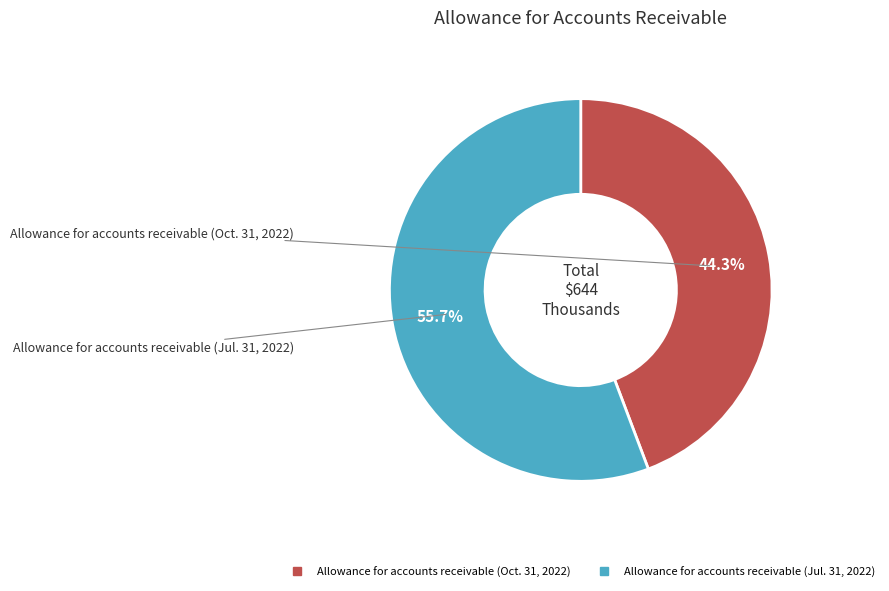

Rank the categories by value from highest to lowest.

Allowance for accounts receivable (Jul. 31, 2022), Allowance for accounts receivable (Oct. 31, 2022)